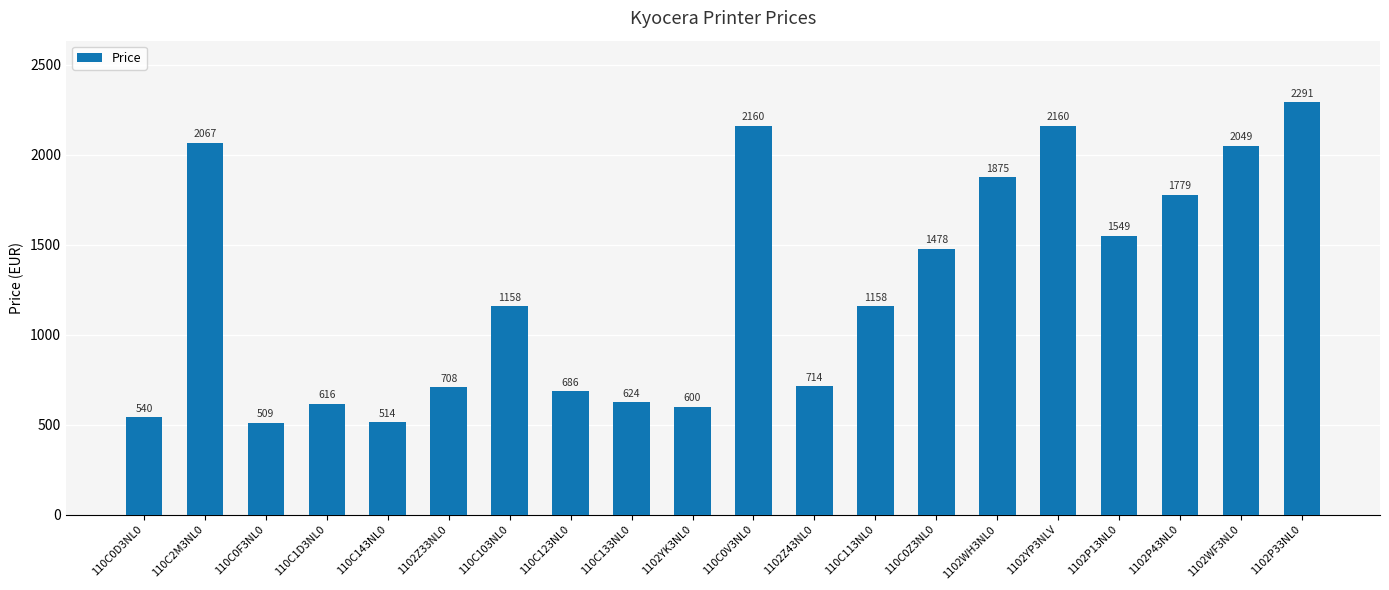

Approximately how many times larger is the value at 1102WH3NL0 compared to 1102Z43NL0?

2.6